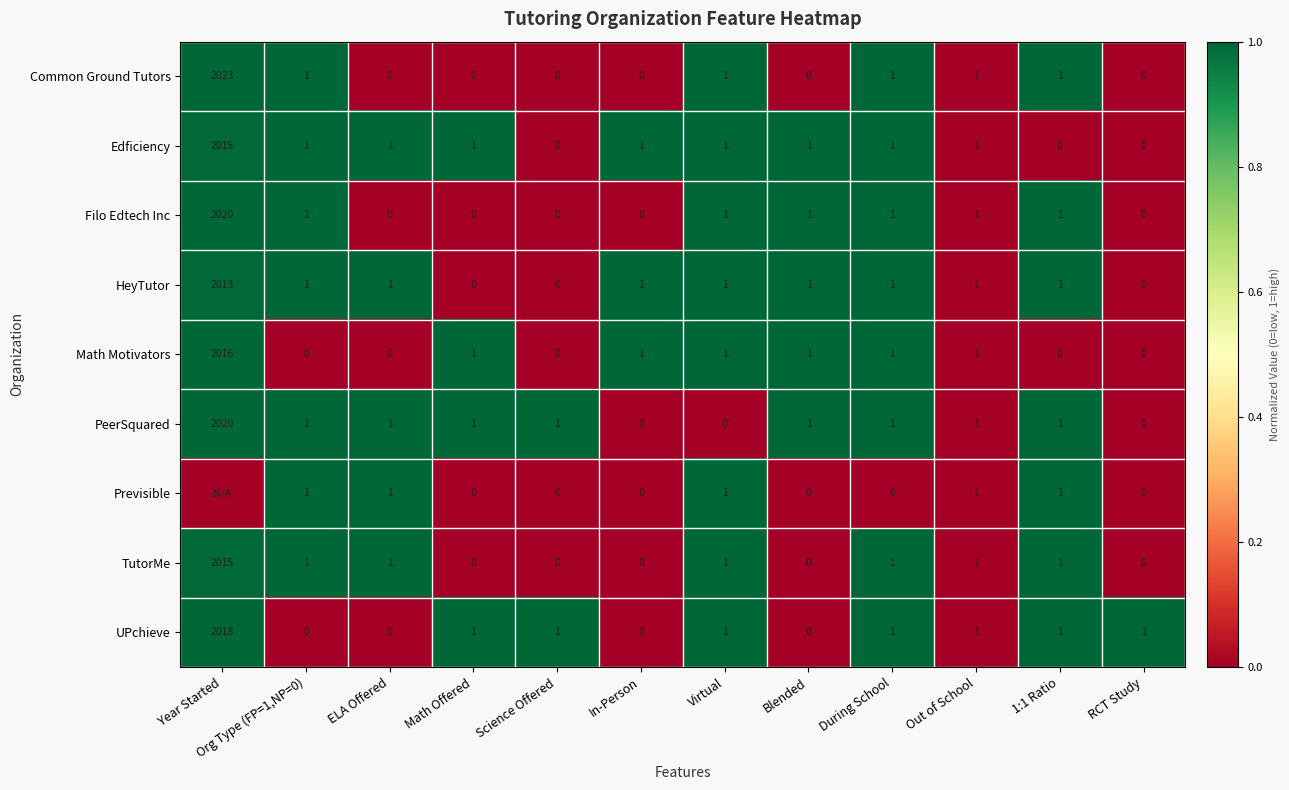

The UPchieve series shows 0.3 at During School. True or false?

False